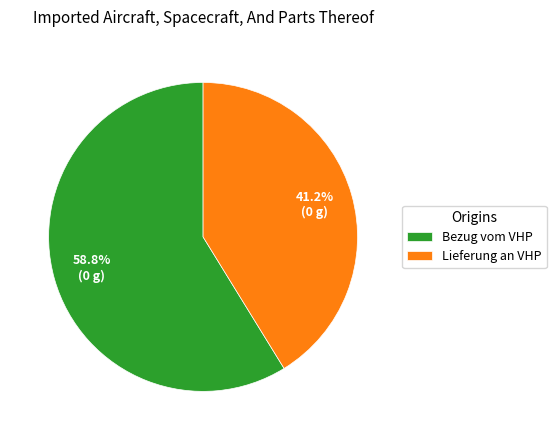

Is the sum of Lieferung an VHP and Bezug vom VHP greater than half?

Yes